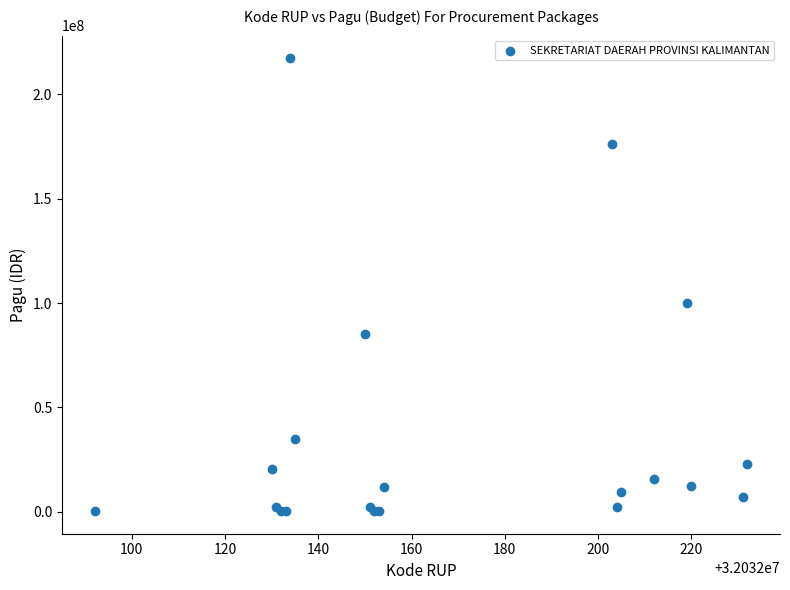

What Y value in the scatter plot is closest to 108800000?

99958000